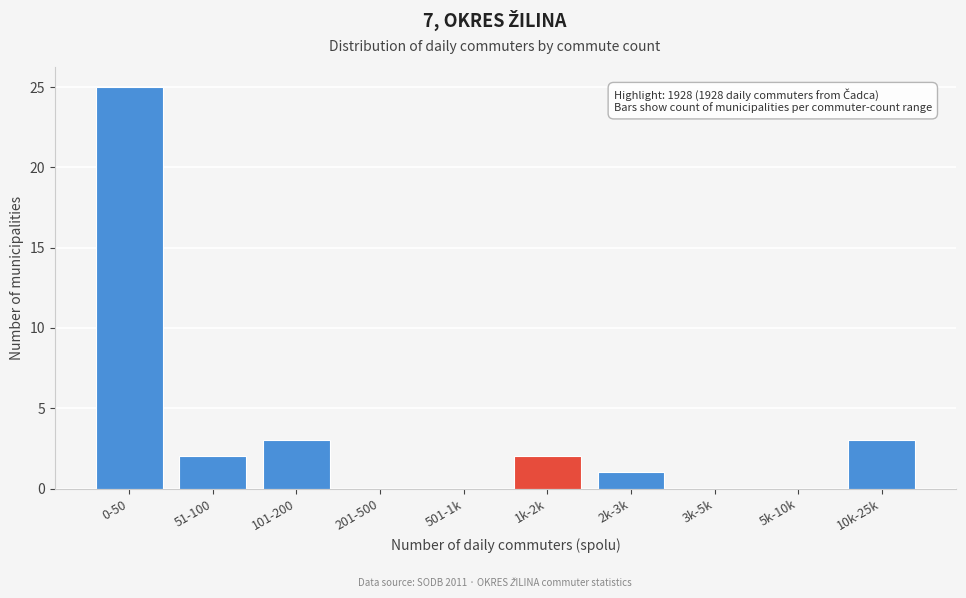

Reading right to left, transcribe all the data shown in this chart.

10k-25k=3	5k-10k=0	3k-5k=0	2k-3k=1	1k-2k=2	501-1k=0	201-500=0	101-200=3	51-100=2	0-50=25